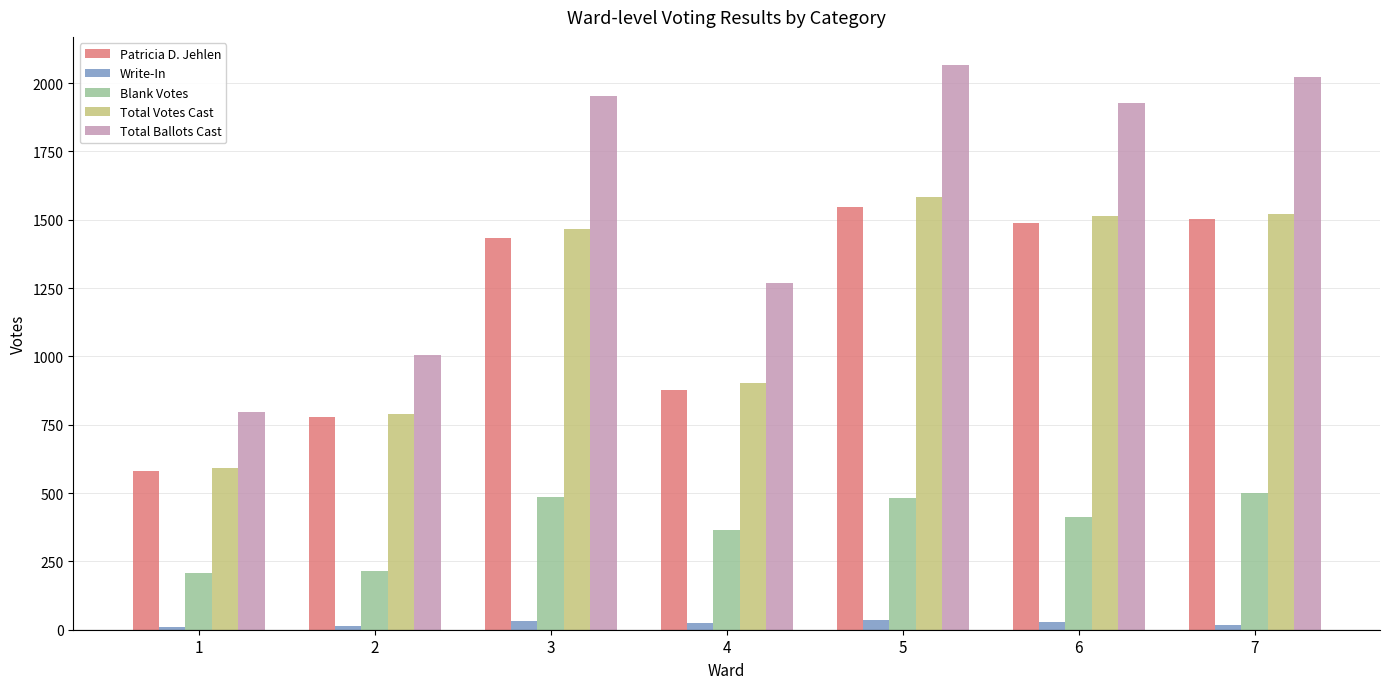

Which series has the largest total across all categories?

Total Ballots Cast